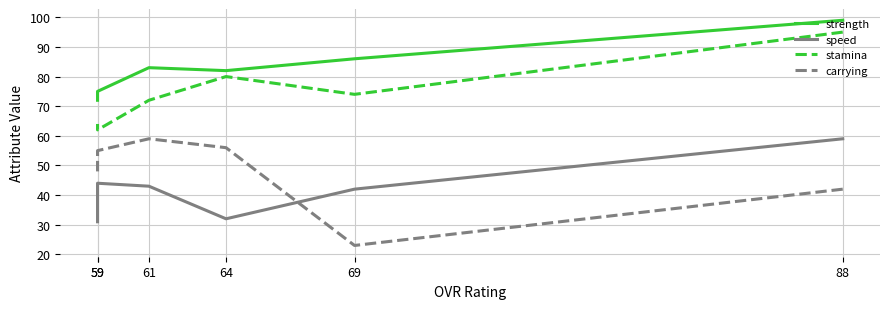

Count the number of data series in this chart.

4